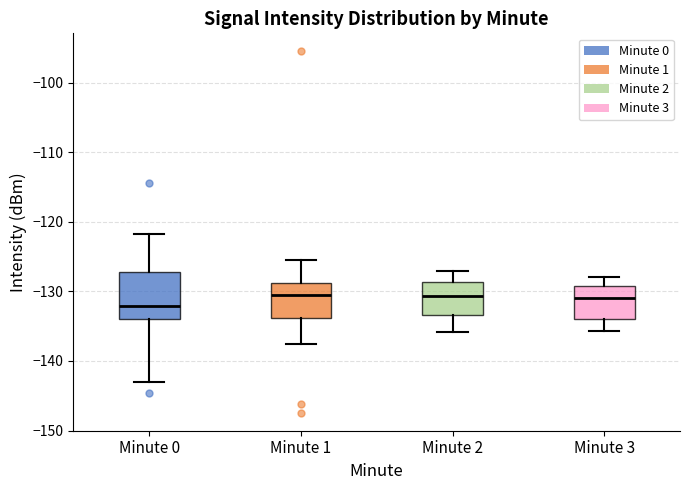

Comparing the boxes themselves (not the whiskers), which one is the tallest?

Minute 0